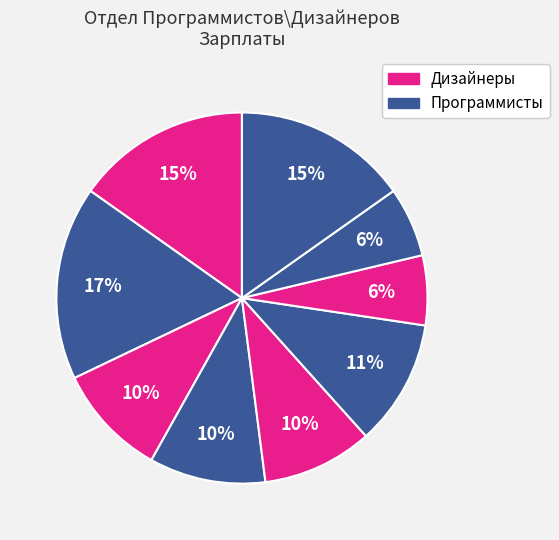

Is there any slice that represents more than half of the pie?

No